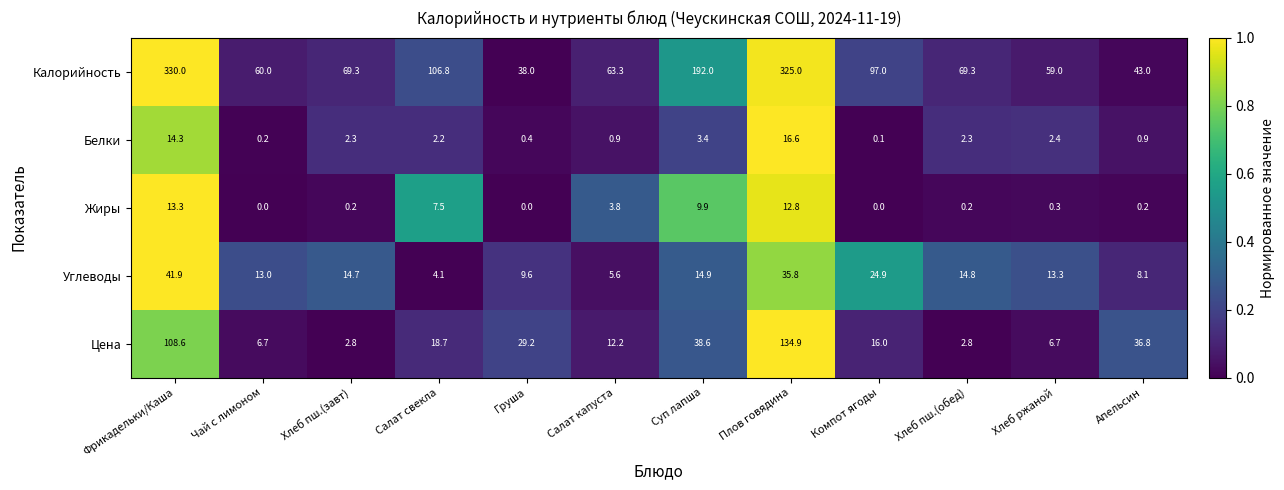

How many data points in Белки are less than 2?

5